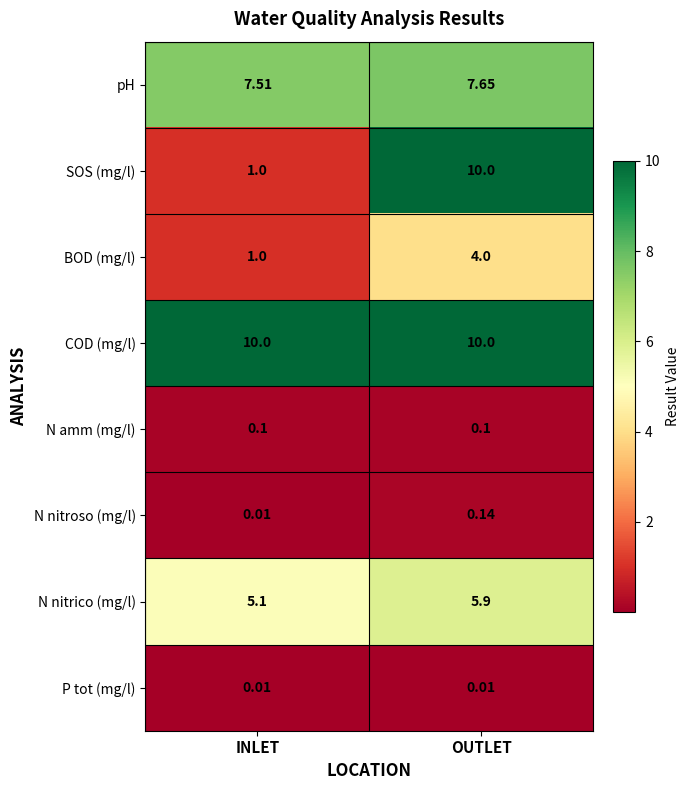

Which series has the largest total across all categories?

COD (mg/l)